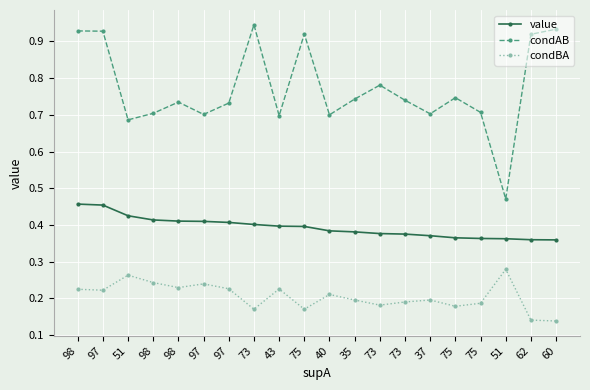

How many series are shown in this chart?

3